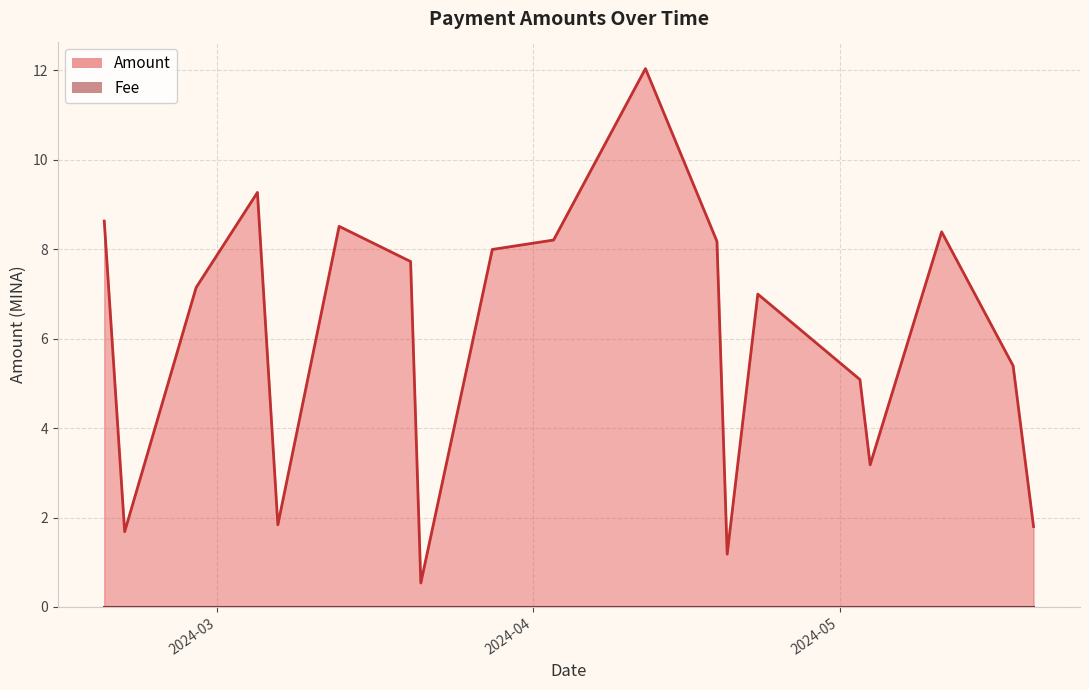

What are all the series names shown in the legend?

Amount, Fee